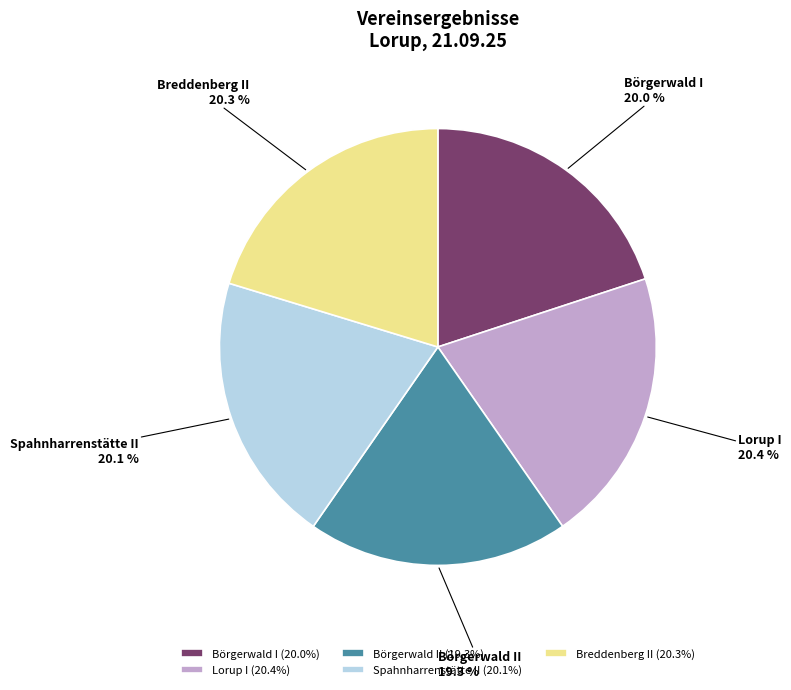

To the nearest percent, what portion does Breddenberg II represent?

20%